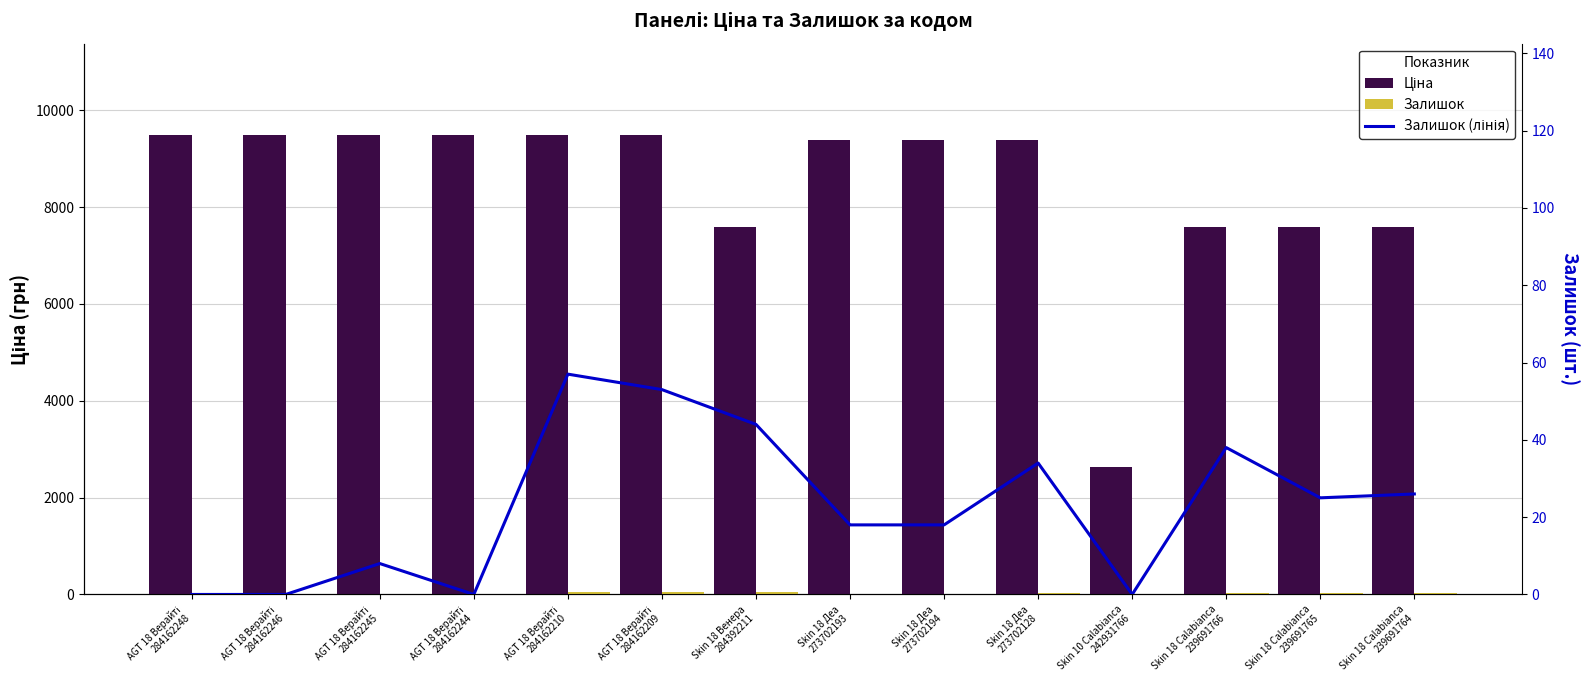

The Залишок (лінія) series shows 57.0 at AGT 18 Верайті
284162210. True or false?

True